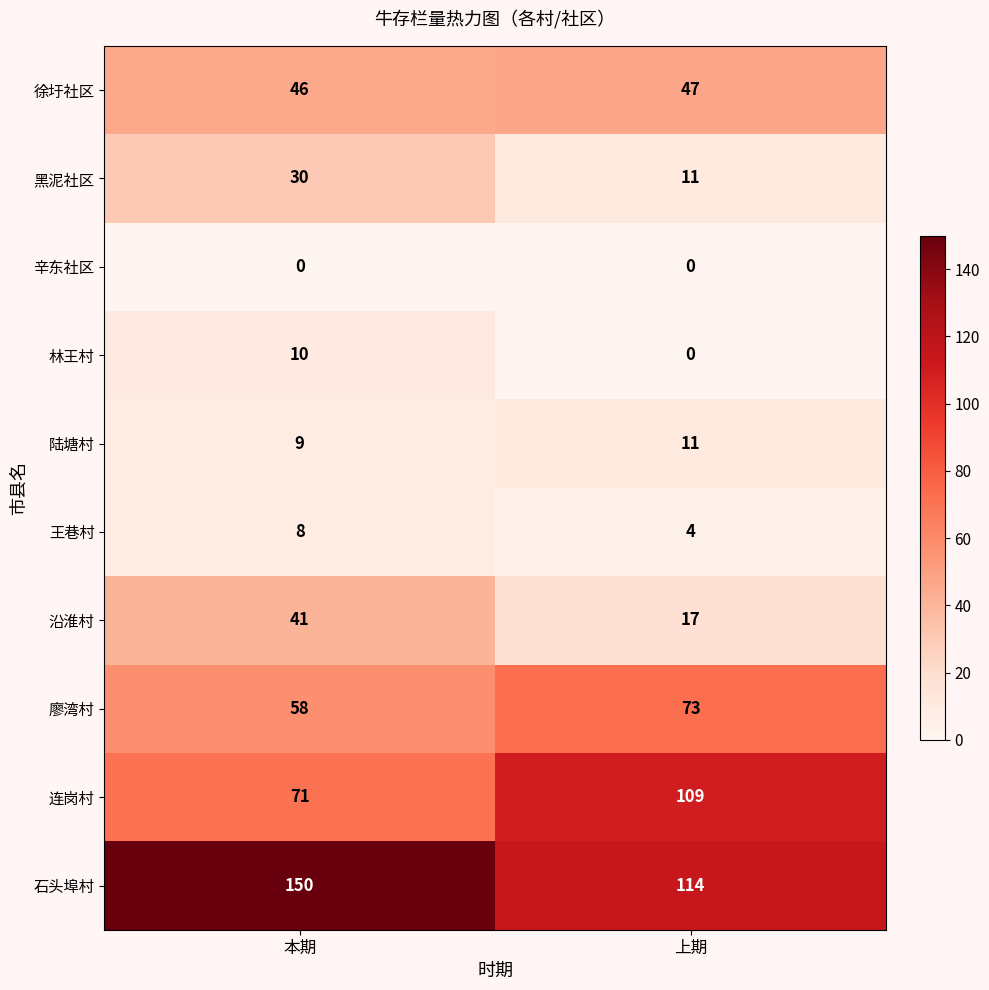

List the series in order of their peak value, lowest first.

辛东社区, 王巷村, 林王村, 陆塘村, 黑泥社区, 沿淮村, 徐圩社区, 廖湾村, 连岗村, 石头埠村